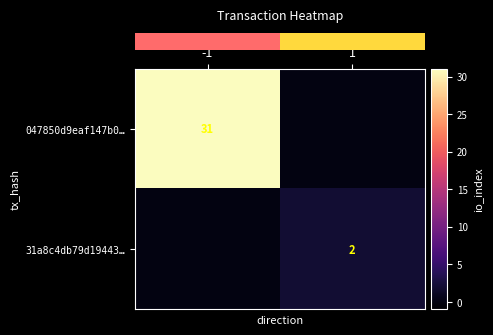

Between -1 and 1, which series saw the biggest shift?

row_0